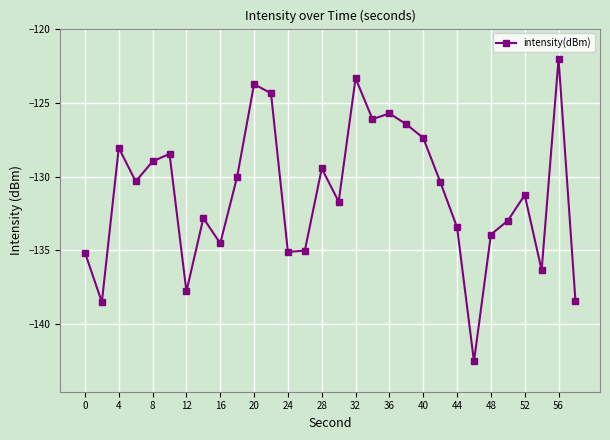

How many series are shown in this chart?

1